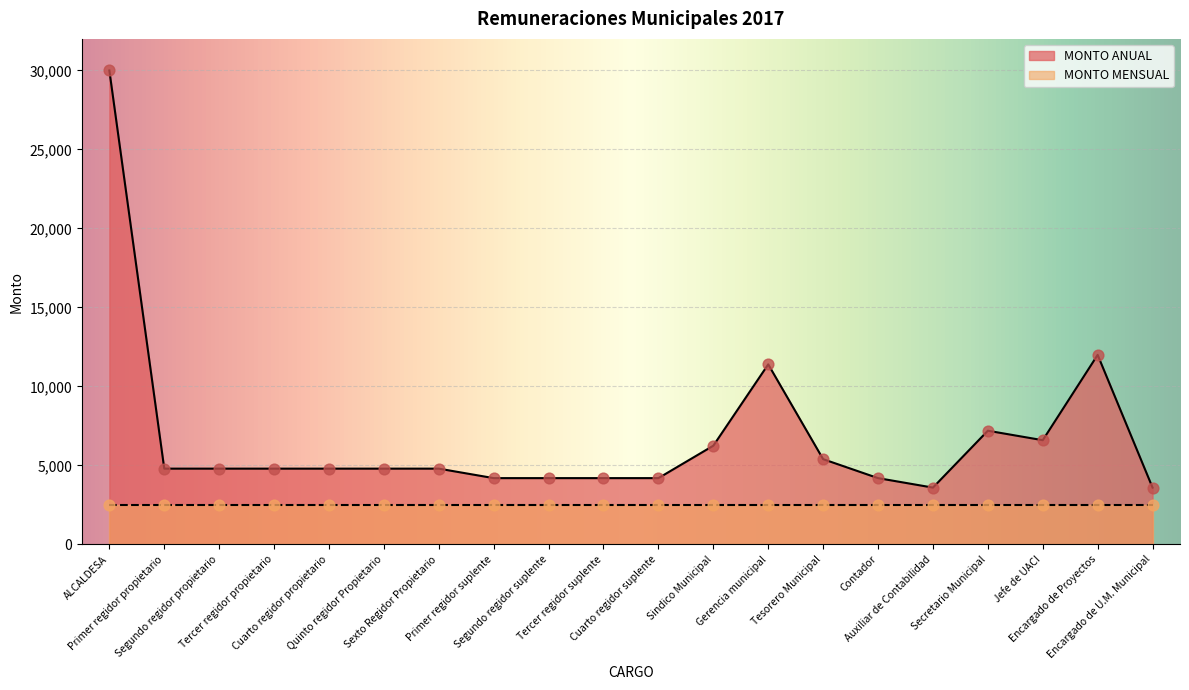

What is the change in value from Sindico Municipal to Gerencia municipal?

+5148